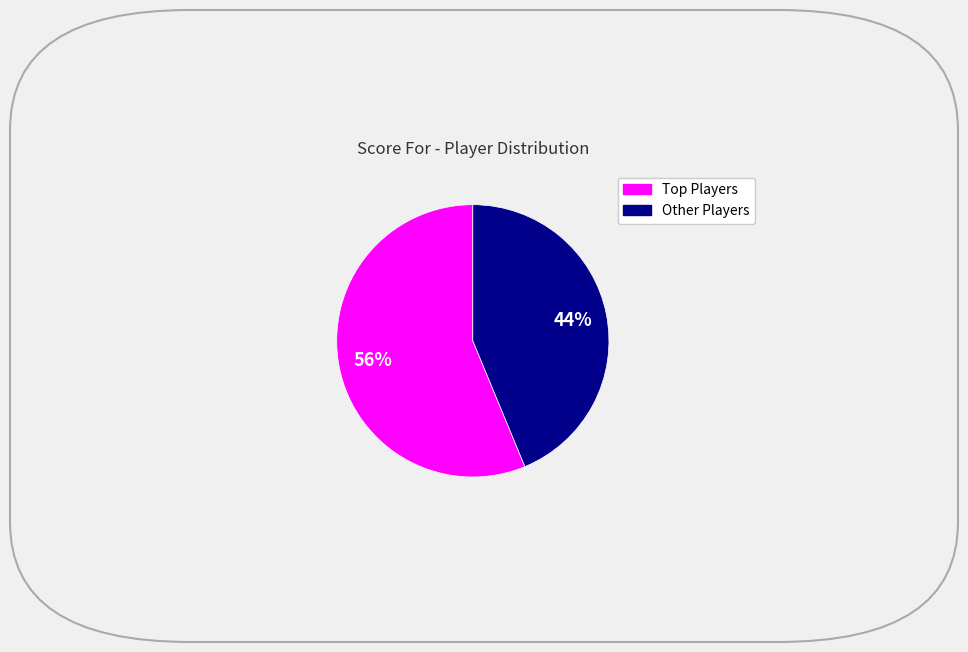

To the nearest percent, what is the average slice percentage?

50%